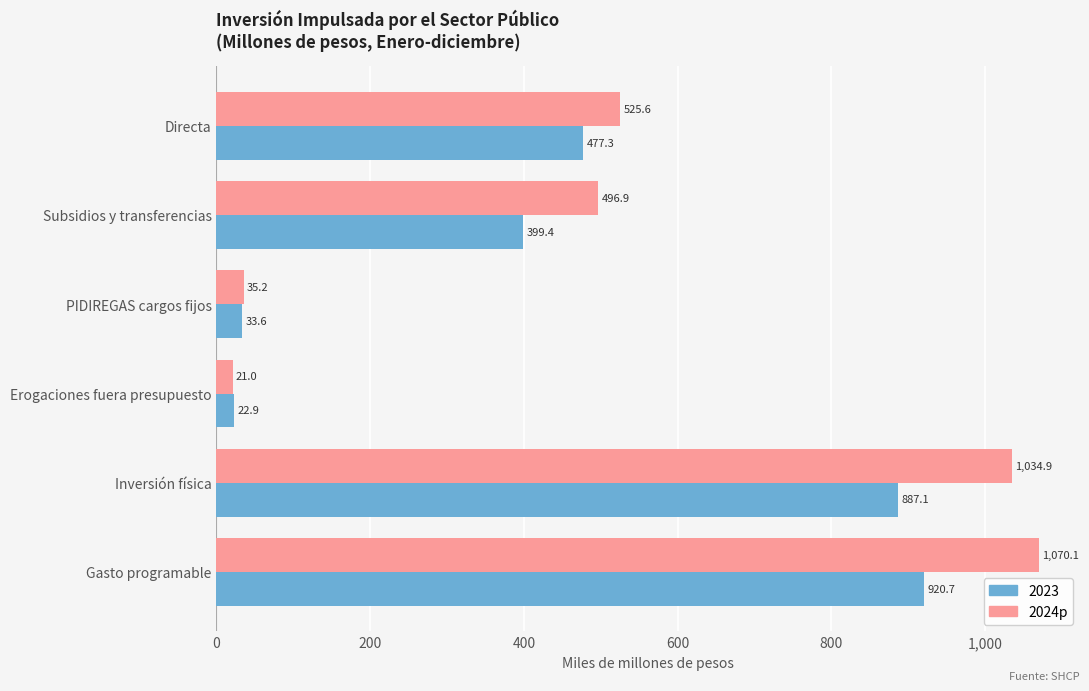

What are all the series names shown in the legend?

2023, 2024p